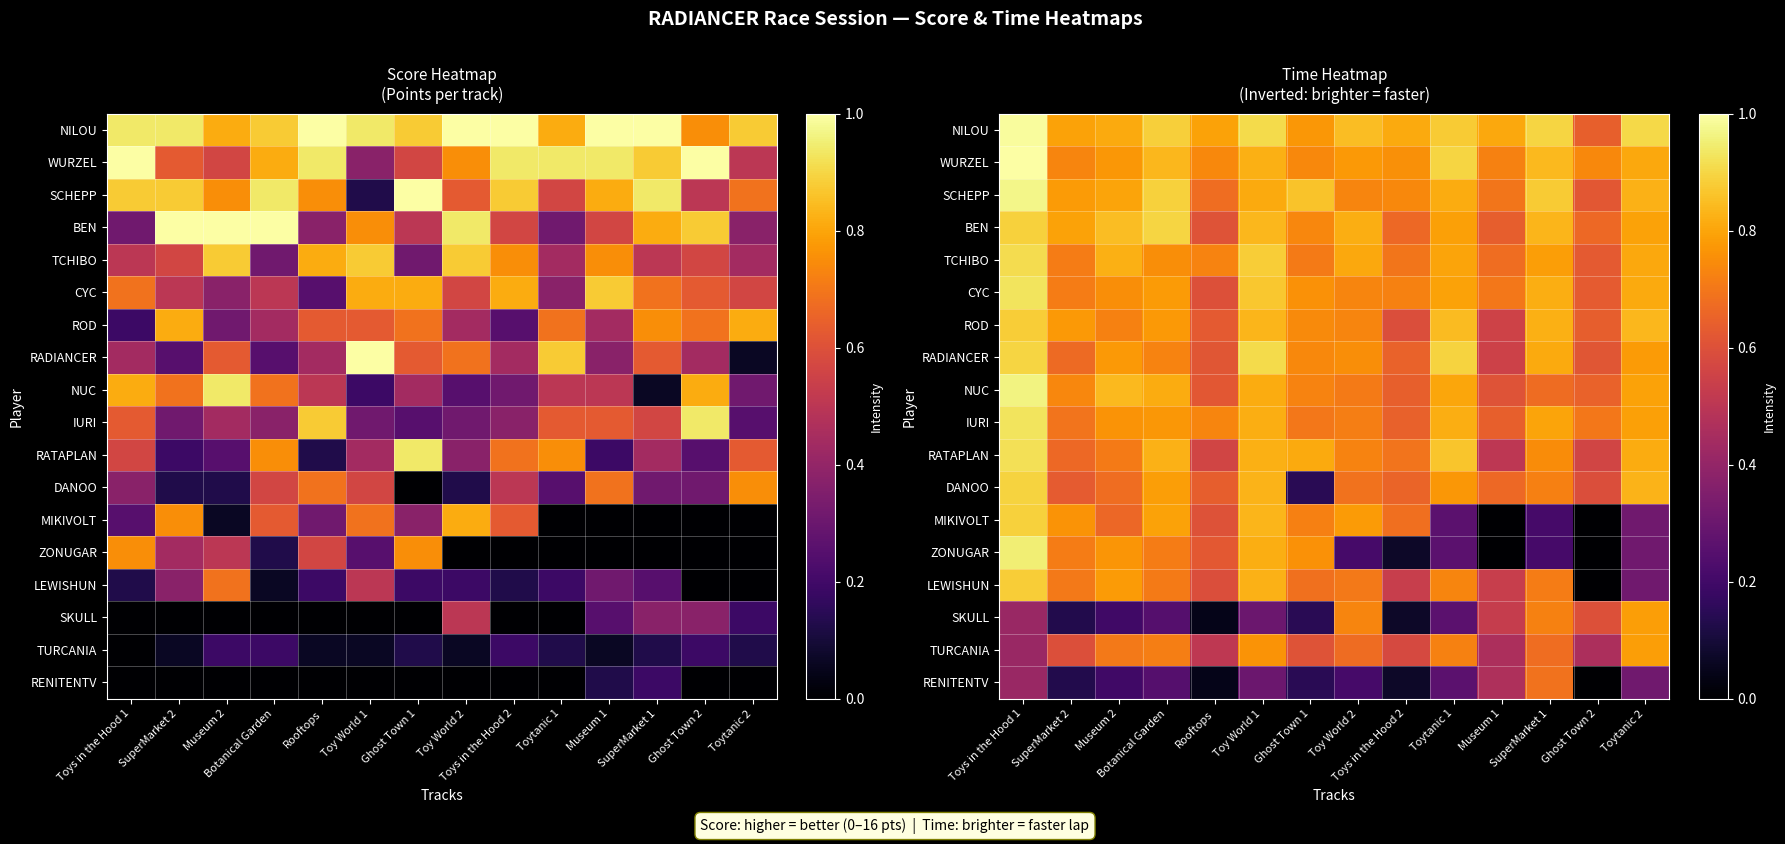

At how many categories does at least one series exceed 0?

14